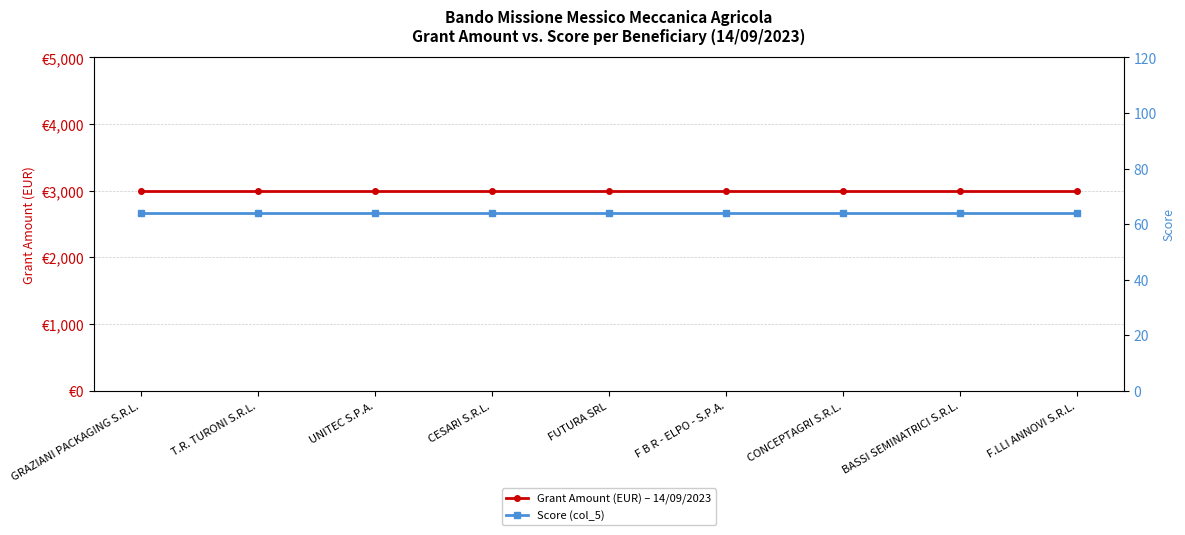

Reading left to right, list all the values displayed in this chart.

Grant Amount (EUR) – 14/09/2023: GRAZIANI PACKAGING S.R.L.=3000	T.R. TURONI S.R.L.=3000	UNITEC S.P.A.=3000	CESARI S.R.L.=3000	FUTURA SRL=3000	F B R - ELPO - S.P.A.=3000	CONCEPTAGRI S.R.L.=3000	BASSI SEMINATRICI S.R.L.=3000	F.LLI ANNOVI S.R.L.=3000
Score (col_5): GRAZIANI PACKAGING S.R.L.=64	T.R. TURONI S.R.L.=64	UNITEC S.P.A.=64	CESARI S.R.L.=64	FUTURA SRL=64	F B R - ELPO - S.P.A.=64	CONCEPTAGRI S.R.L.=64	BASSI SEMINATRICI S.R.L.=64	F.LLI ANNOVI S.R.L.=64